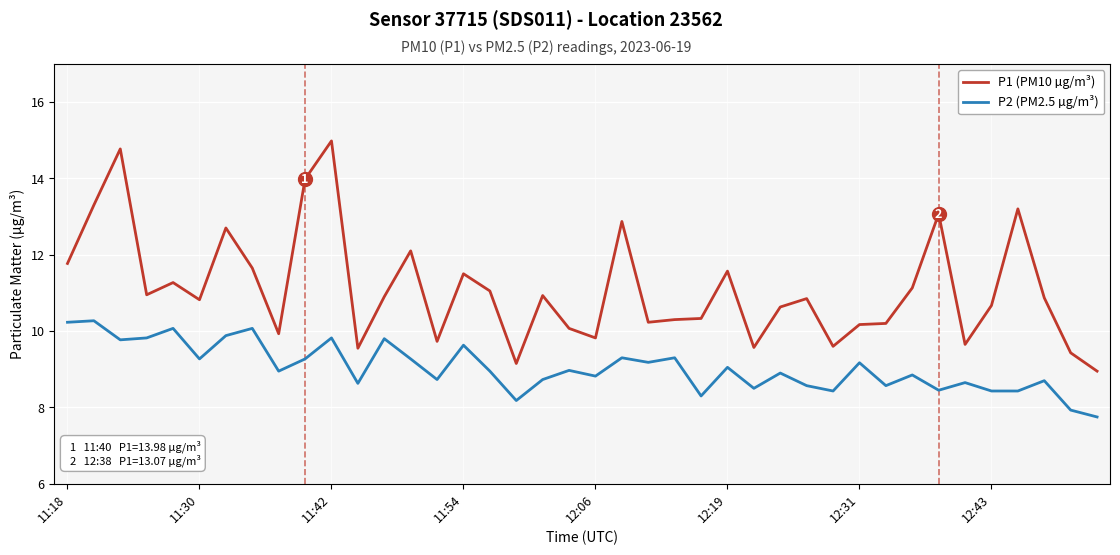

Does the chart have visible grid lines?

Yes